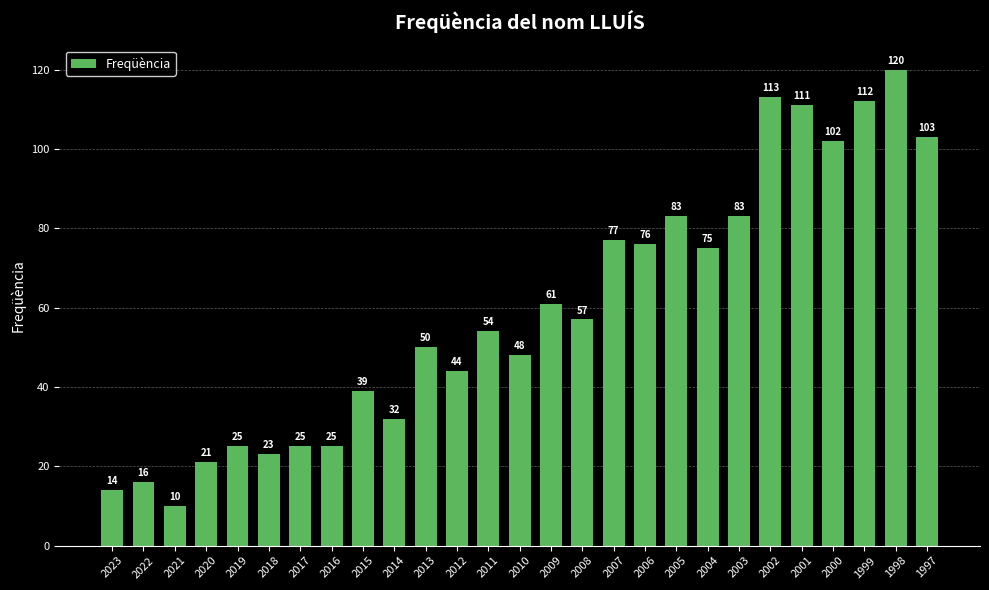

Which has a higher value, 2012 or 2003?

2003